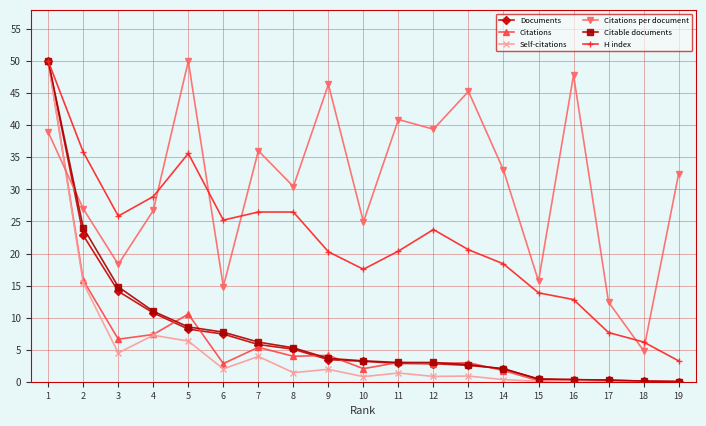

How many intersections are there between H index and Citations per document?

5